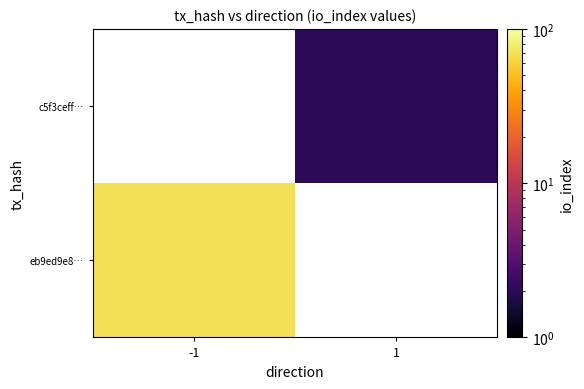

At how many categories does at least one series exceed 59?

1